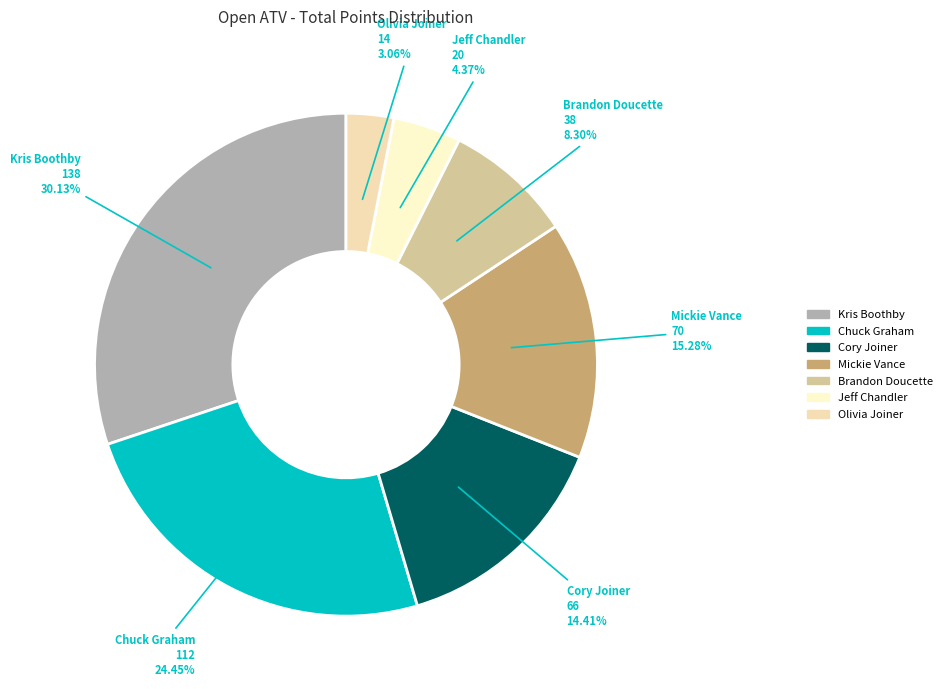

Which category has the biggest portion of the pie?

Kris Boothby